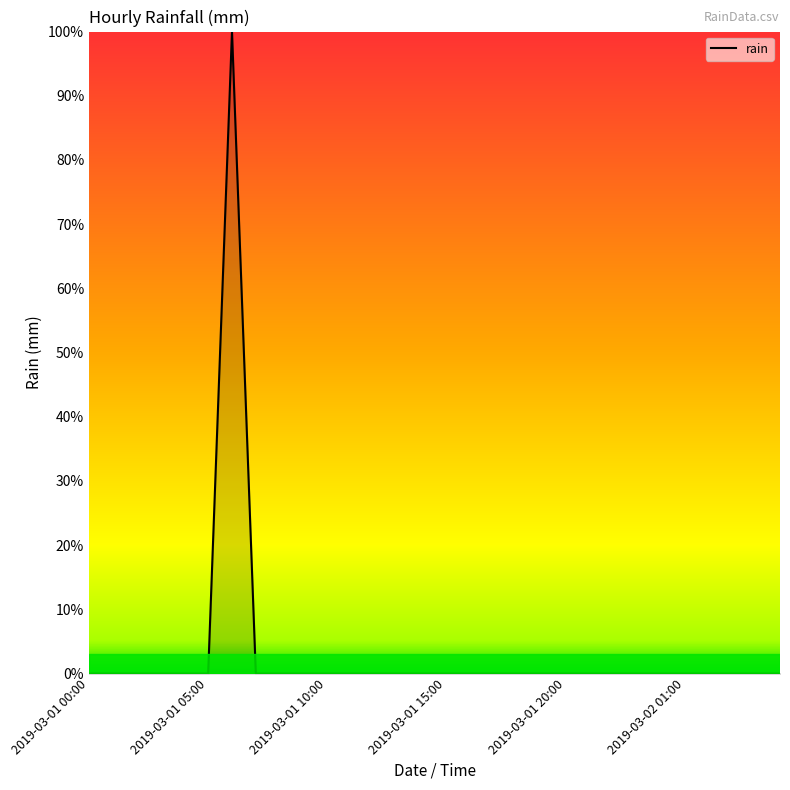

Rank the categories by value from highest to lowest.

2019-03-01 06:00, 2019-03-01 00:00, 2019-03-01 01:00, 2019-03-01 02:00, 2019-03-01 03:00, 2019-03-01 04:00, 2019-03-01 05:00, 2019-03-01 07:00, 2019-03-01 08:00, 2019-03-01 09:00, 2019-03-01 10:00, 2019-03-01 11:00, 2019-03-01 12:00, 2019-03-01 13:00, 2019-03-01 14:00, 2019-03-01 15:00, 2019-03-01 16:00, 2019-03-01 17:00, 2019-03-01 18:00, 2019-03-01 19:00, 2019-03-01 20:00, 2019-03-01 21:00, 2019-03-01 22:00, 2019-03-01 23:00, 2019-03-02 00:00, 2019-03-02 01:00, 2019-03-02 02:00, 2019-03-02 03:00, 2019-03-02 04:00, 2019-03-02 05:00